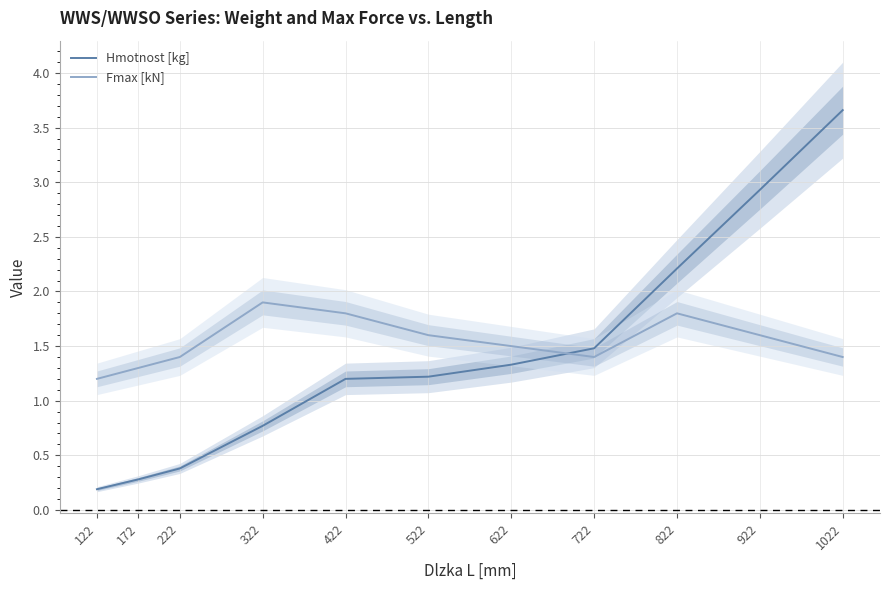

True or false: Hmotnost [kg] and Fmax [kN] intersect in this chart.

True